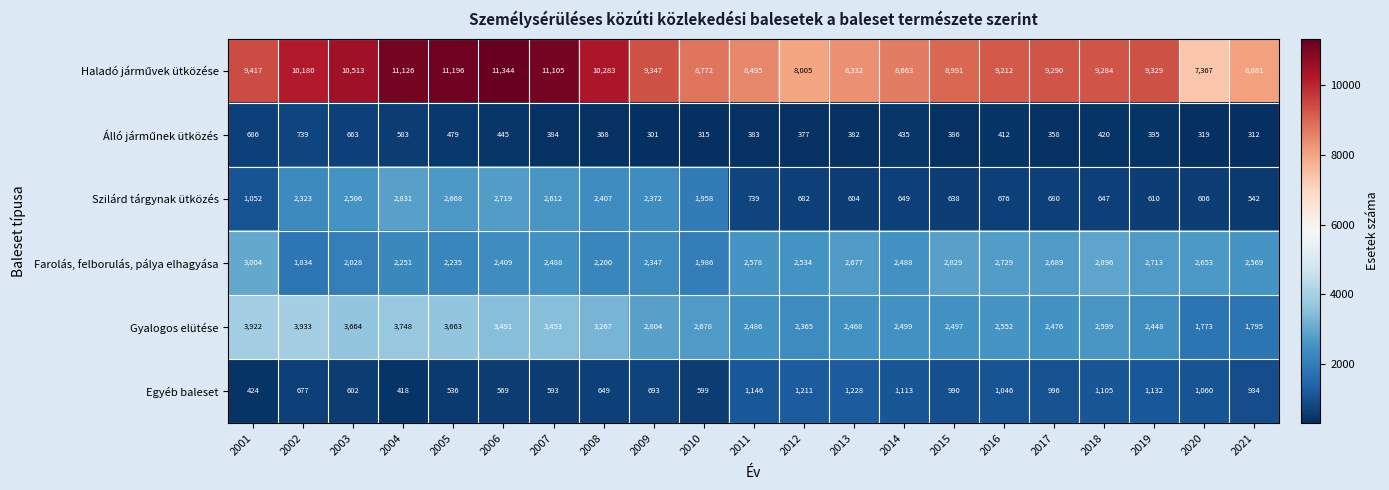

What is the difference between the Szilárd tárgynak ütközés values at 2008 and 2009?

35